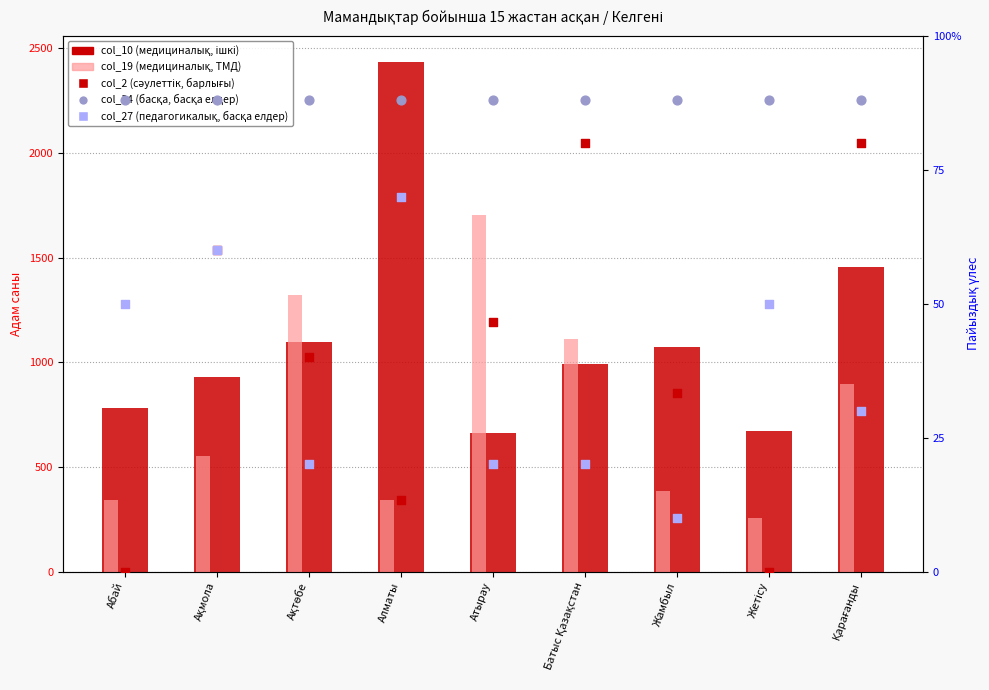

What is the total value across all series at Батыс Қазақстан?

1221.3